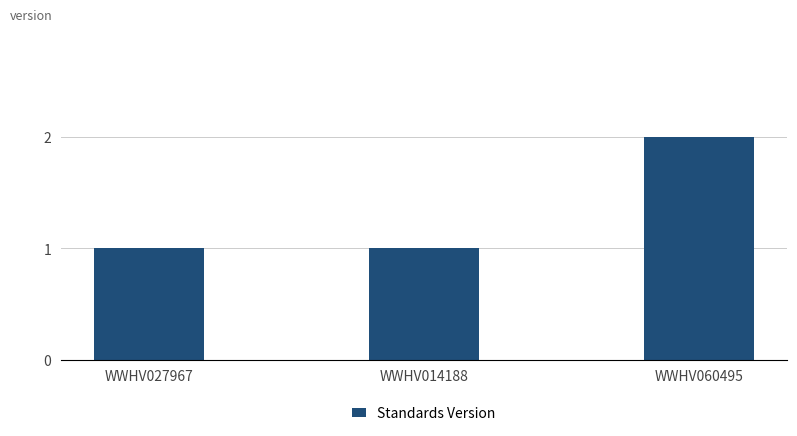

Reading right to left, extract all data points from this chart.

WWHV060495=2	WWHV014188=1	WWHV027967=1